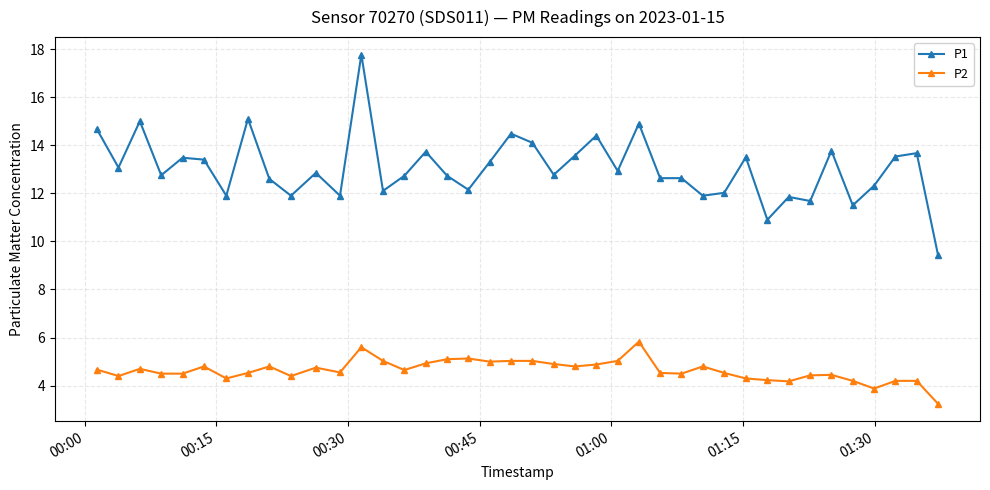

Which series has the widest spread of values?

P1